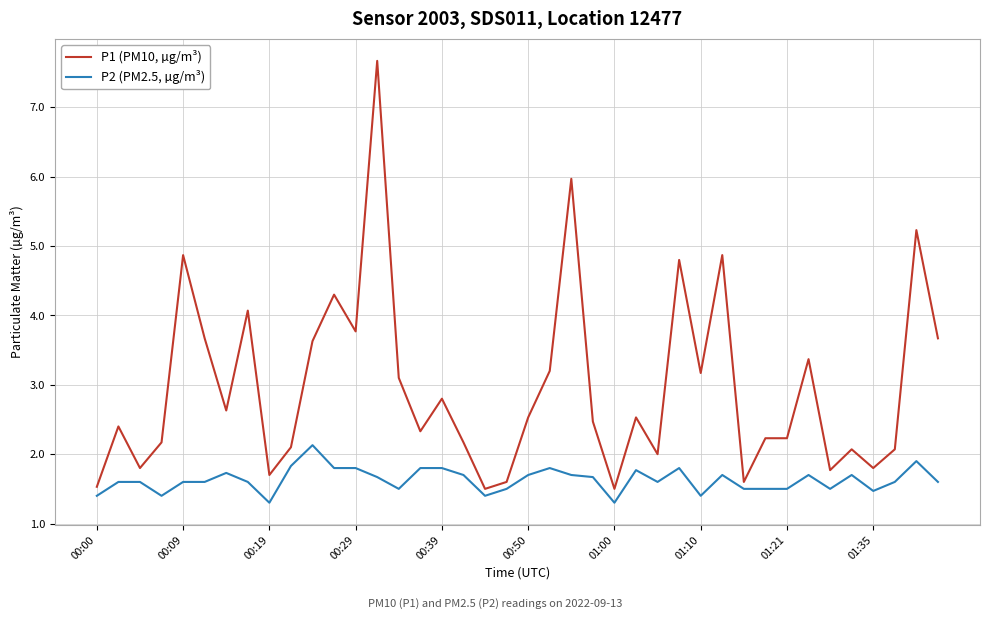

Reading left to right, list all the values displayed in this chart.

P1 (PM10, µg/m³): 1.5	2.4	1.8	2.2	4.9	3.7	2.6	4.1	1.7	2.1	3.6	4.3	3.8	7.7	3.1	2.3	2.8	2.2	1.5	1.6	2.5	3.2	6.0	2.5	1.5	2.5	2.0	4.8	3.2	4.9	1.6	2.2	2.2	3.4	1.8	2.1	1.8	2.1	5.2	3.7
P2 (PM2.5, µg/m³): 1.4	1.6	1.6	1.4	1.6	1.6	1.7	1.6	1.3	1.8	2.1	1.8	1.8	1.7	1.5	1.8	1.8	1.7	1.4	1.5	1.7	1.8	1.7	1.7	1.3	1.8	1.6	1.8	1.4	1.7	1.5	1.5	1.5	1.7	1.5	1.7	1.5	1.6	1.9	1.6